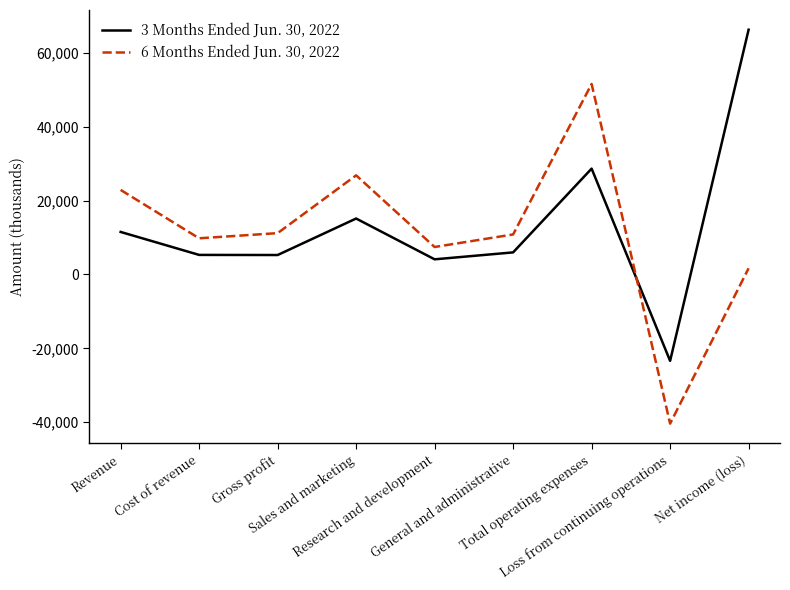

At which category is the sum across all series the highest?

Total operating expenses